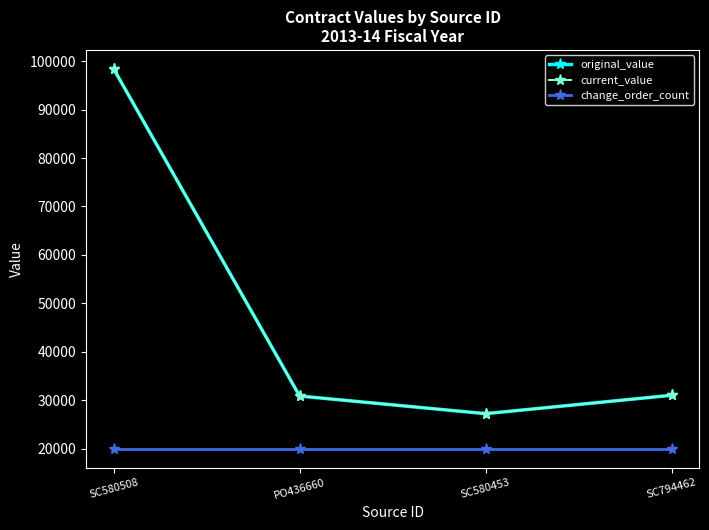

What is the difference between the maximum and minimum values in the original_value series?

71200.0